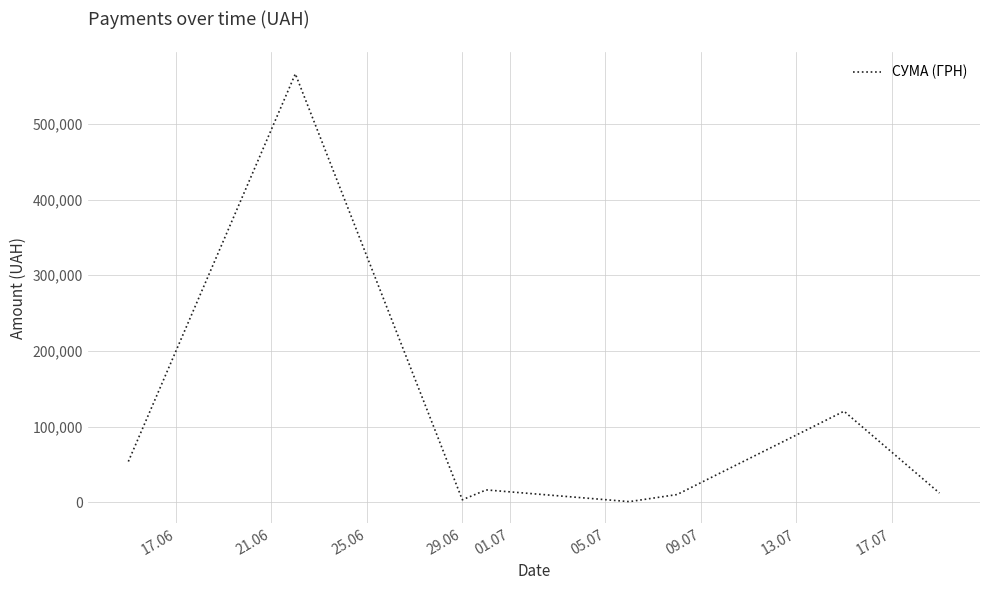

True or false: there are more than 1 points higher than both neighbors.

True